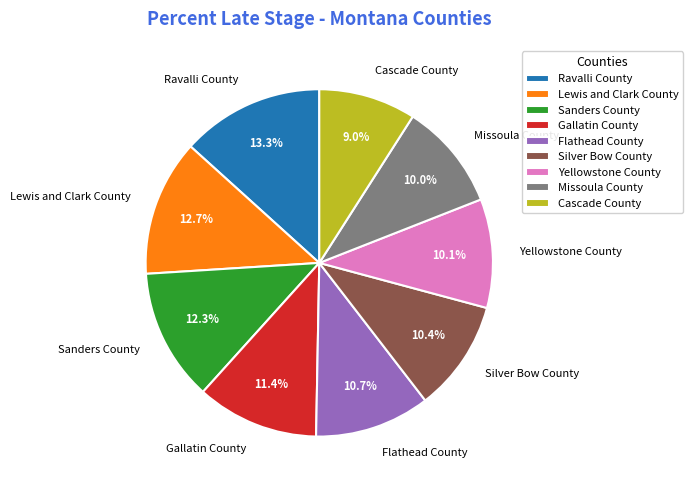

What portion of the pie excludes Yellowstone County?

89.9%